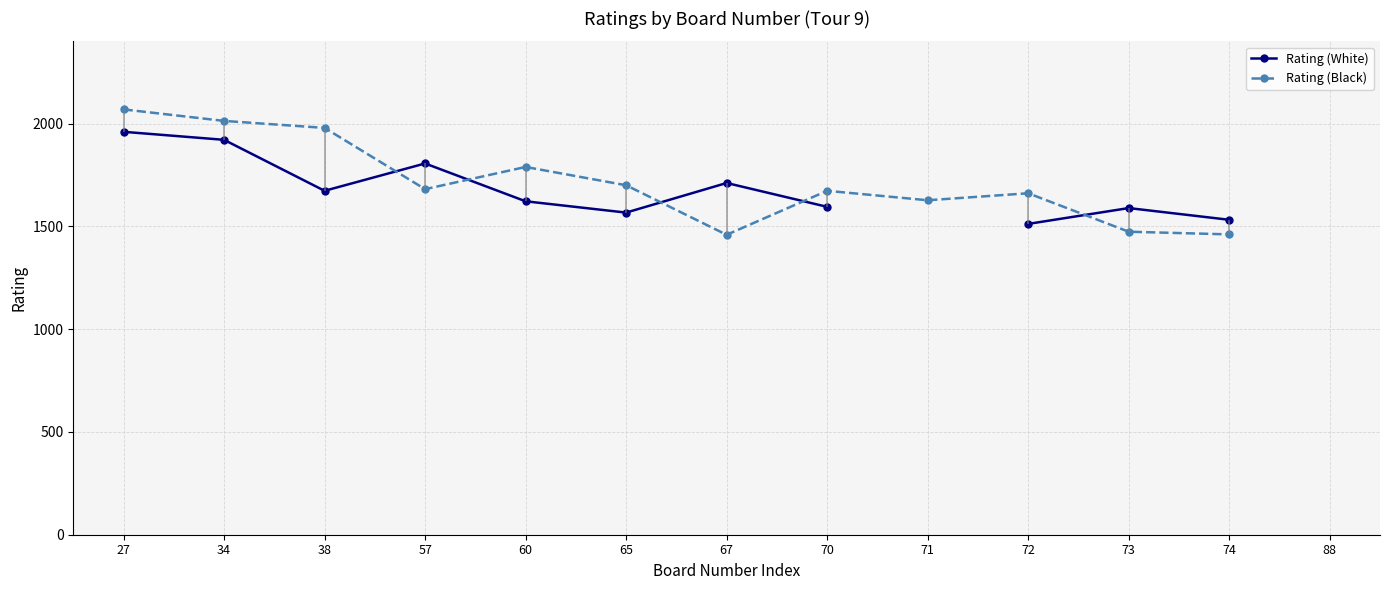

Between 67 and 74, which series saw the biggest shift?

Rating (White)